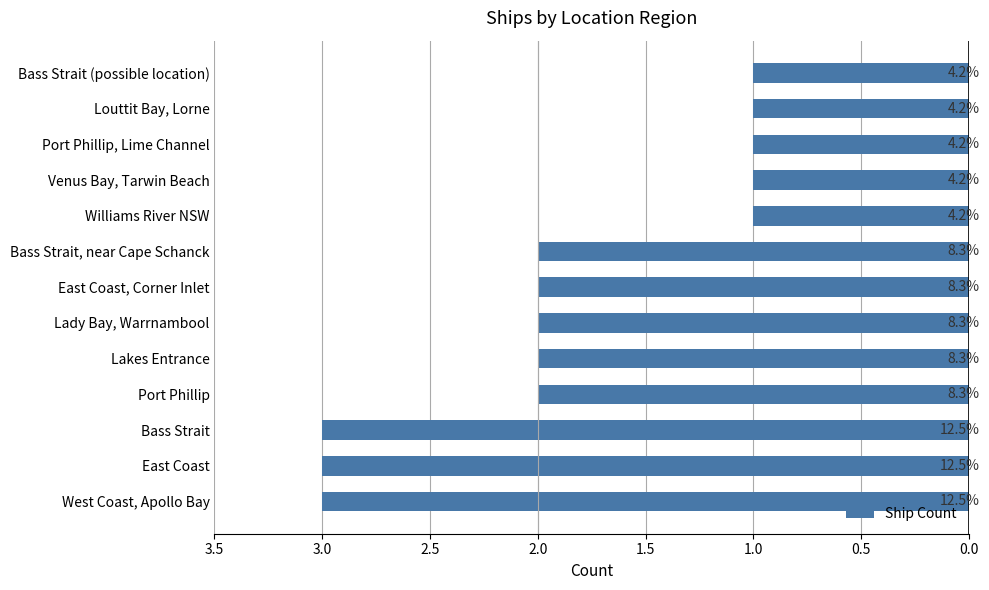

Are the bars horizontal?

Yes